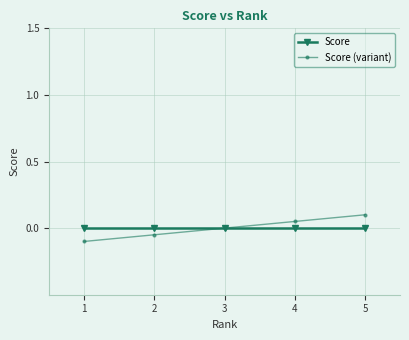

Rank the series at 1 from lowest to highest value.

Score (variant), Score